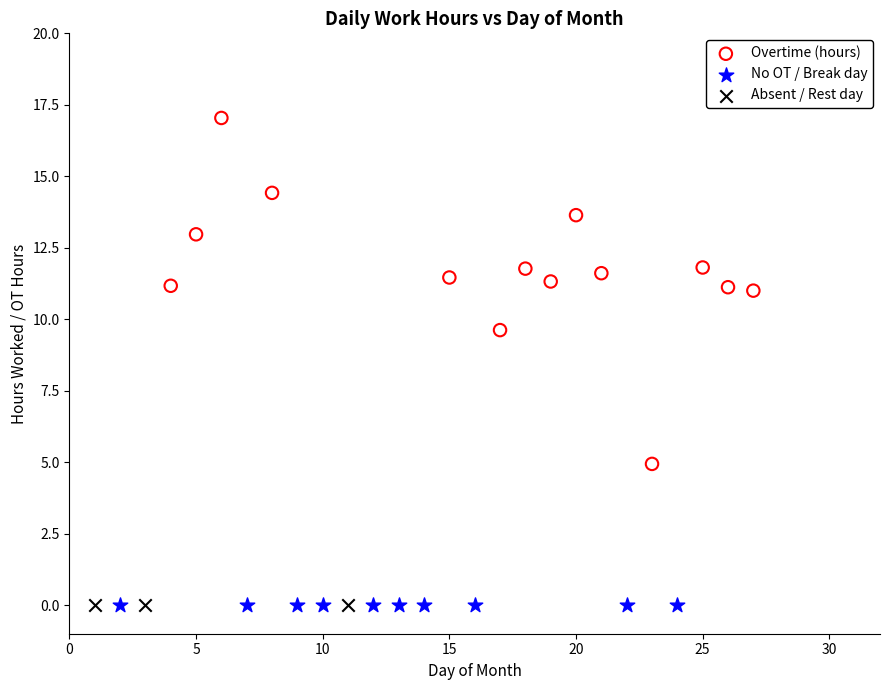

Which series reaches the maximum Y coordinate?

Overtime (hours)